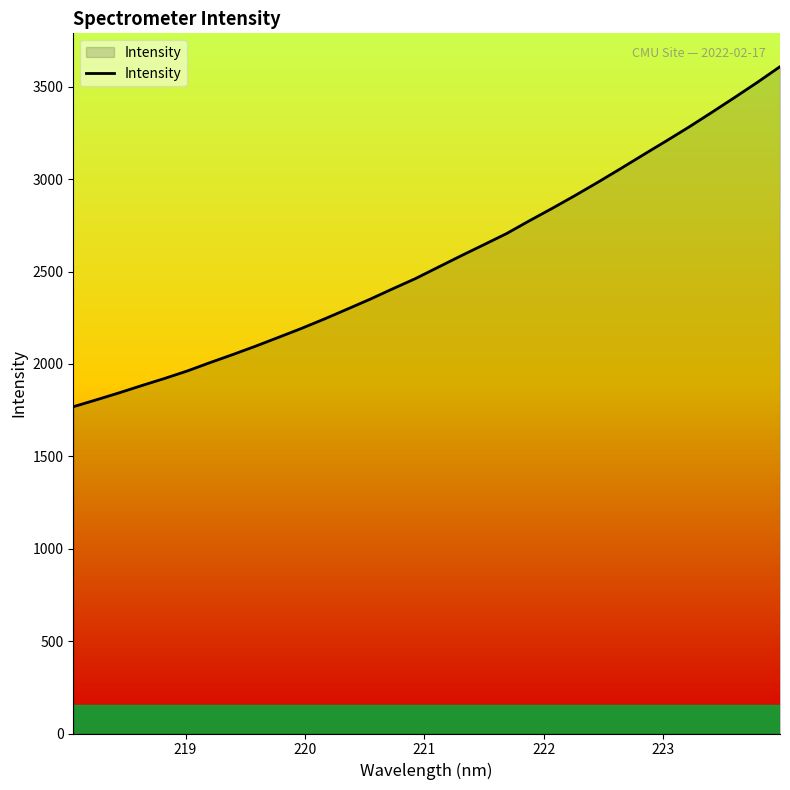

What is the smallest value displayed?

1768.4